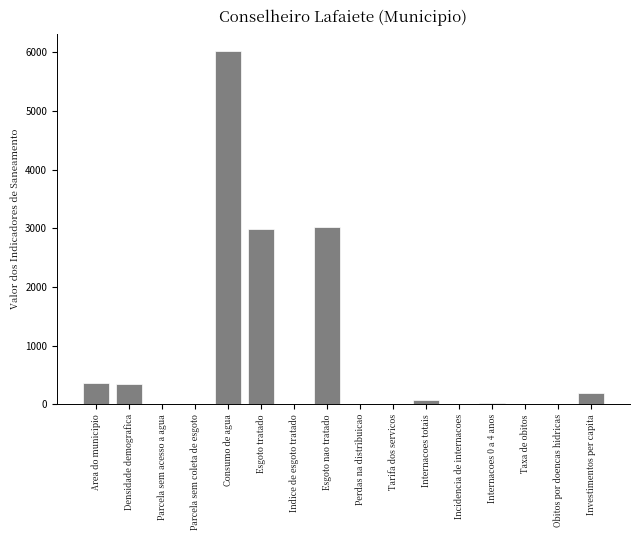

What is the greatest value displayed?

6019.5